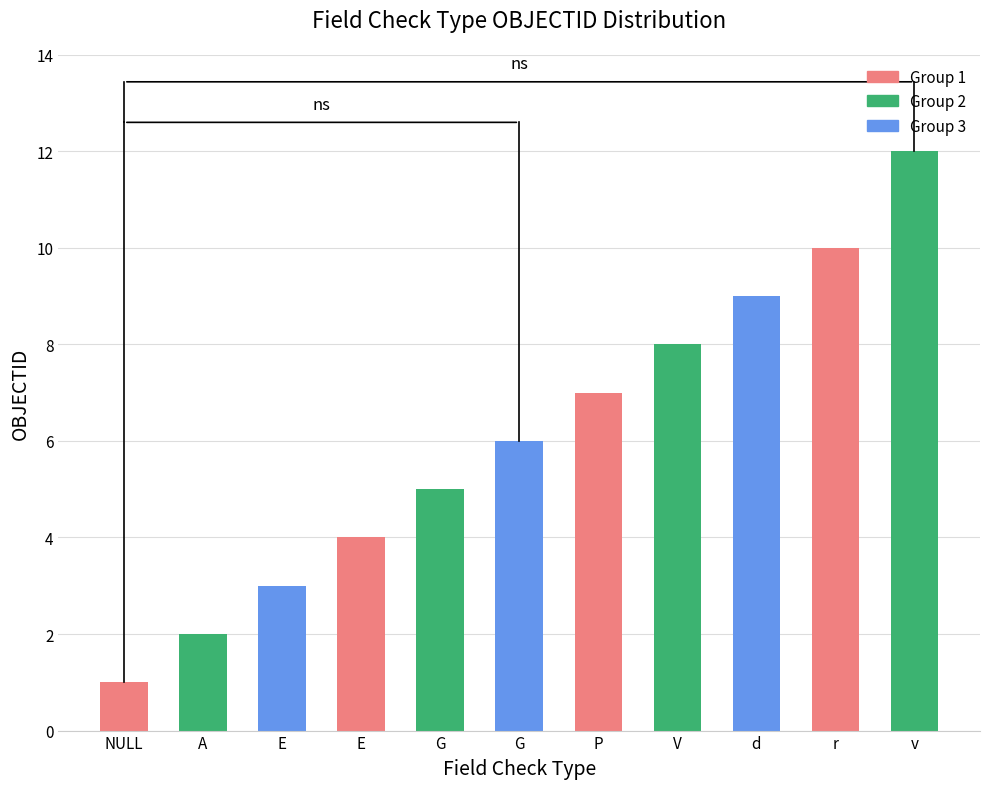

Rank the categories by value from highest to lowest.

v, r, d, V, P, G, G, E, E, A, NULL